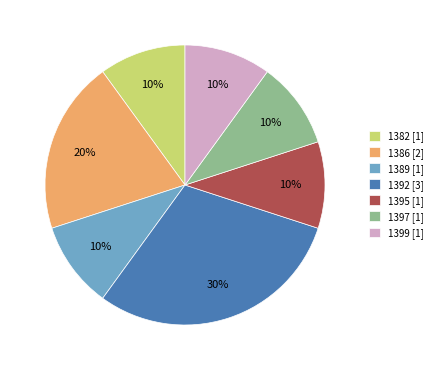

To the nearest percent, what is the difference between the largest and smallest slice percentages?

20%